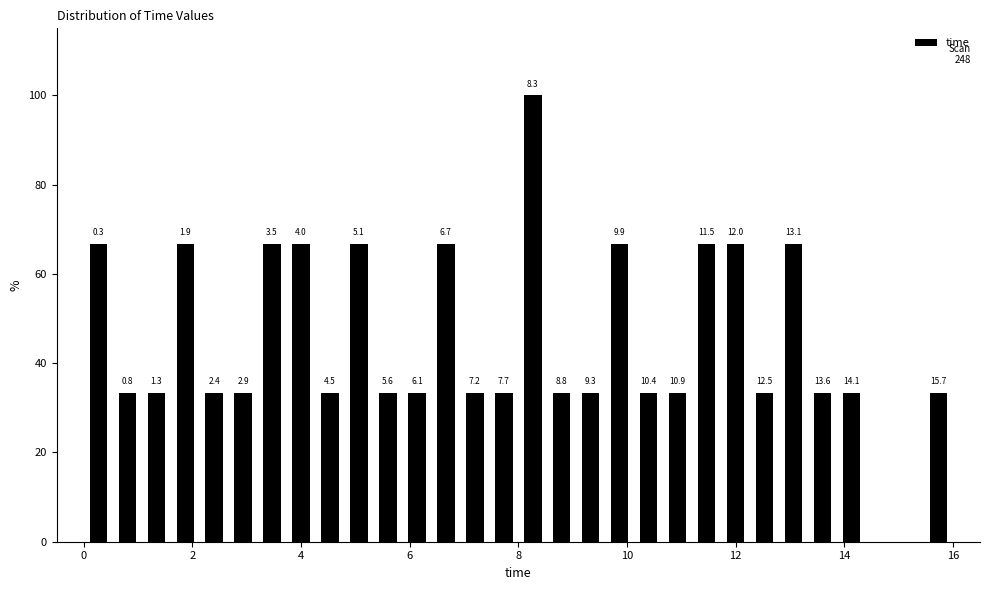

Around what value on the x-axis is the tallest bar? Give the approximate position of its centre, as read against the axis.

8.2